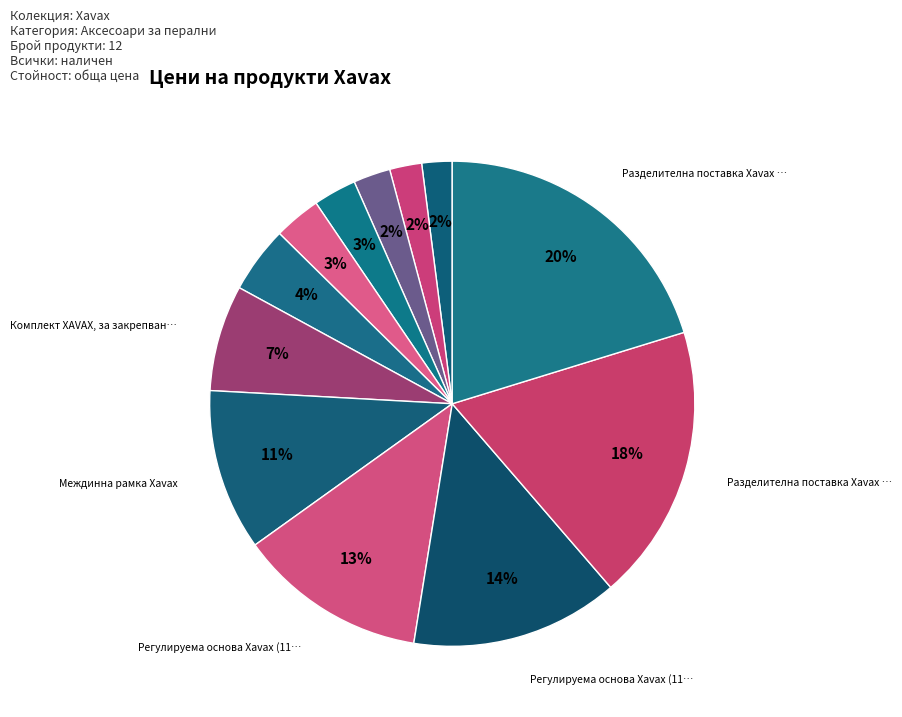

Count the number of slices in the pie.

12